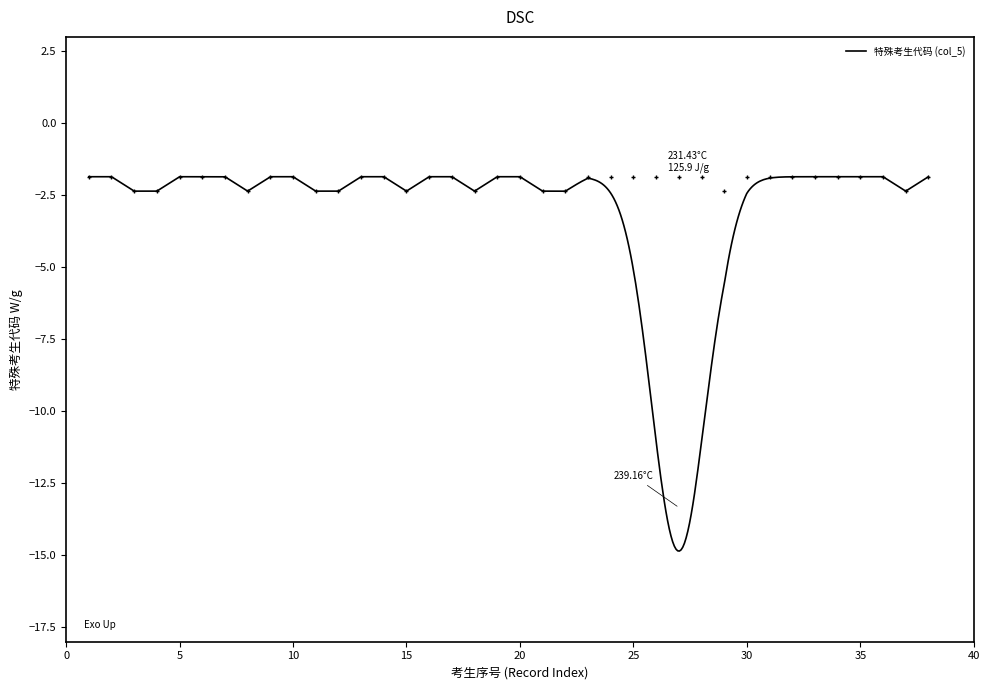

Reading left to right, what are all the values shown in this chart?

1=-1.9	2=-1.9	3=-2.4	4=-2.4	5=-1.9	6=-1.9	7=-1.9	8=-2.4	9=-1.9	10=-1.9	11=-2.4	12=-2.4	13=-1.9	14=-1.9	15=-2.4	16=-1.9	17=-1.9	18=-2.4	19=-1.9	20=-1.9	21=-2.4	22=-2.4	23=-1.9	24=-1.9	25=-1.9	26=-1.9	27=-1.9	28=-1.9	29=-2.4	30=-1.9	31=-1.9	32=-1.9	33=-1.9	34=-1.9	35=-1.9	36=-1.9	37=-2.4	38=-1.9